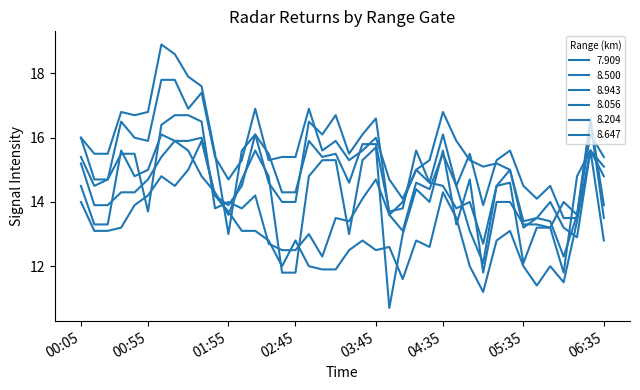

What is the difference between the maximum and minimum values in the 8.500 series?

4.4